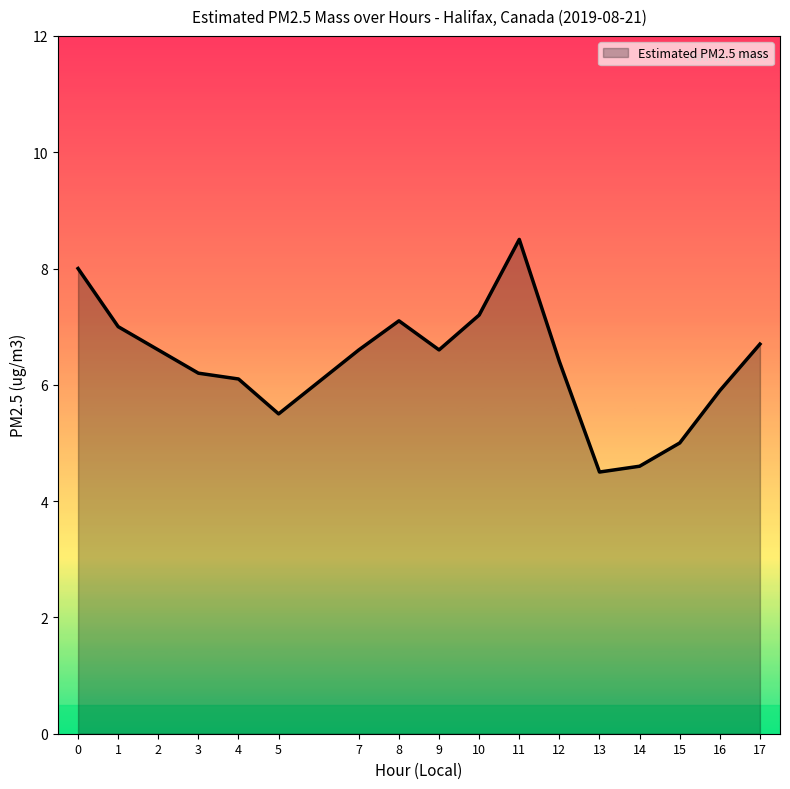

The value at 9 is 6.6. True or false?

True